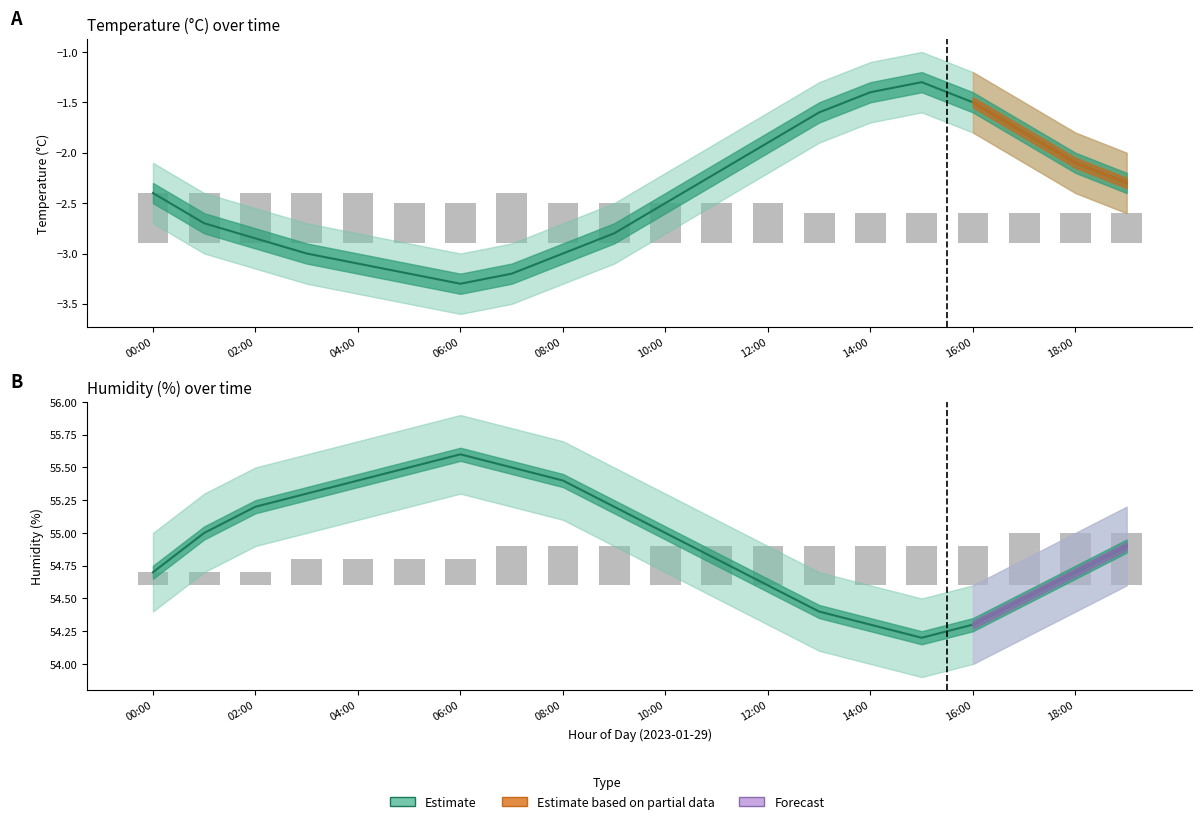

Is the value of humidity_upper at 14:00 greater than the value of humidity_lower at 08:00?

No